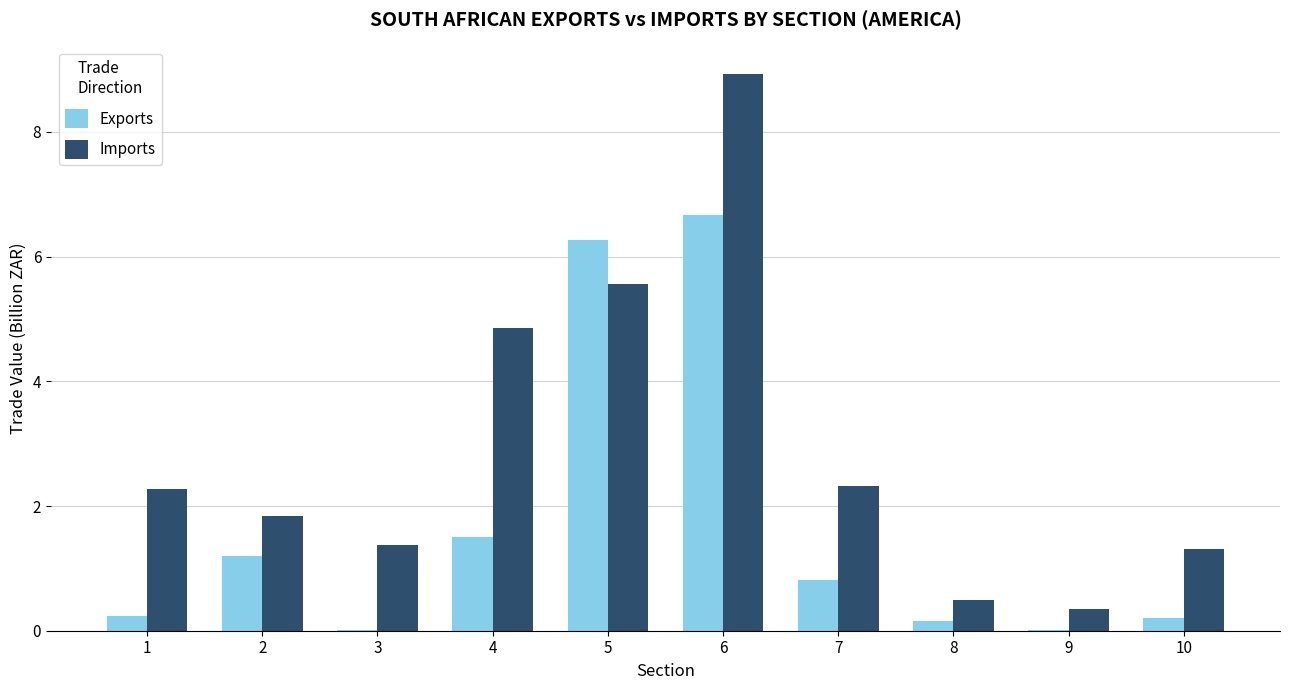

Are the bars horizontal?

No